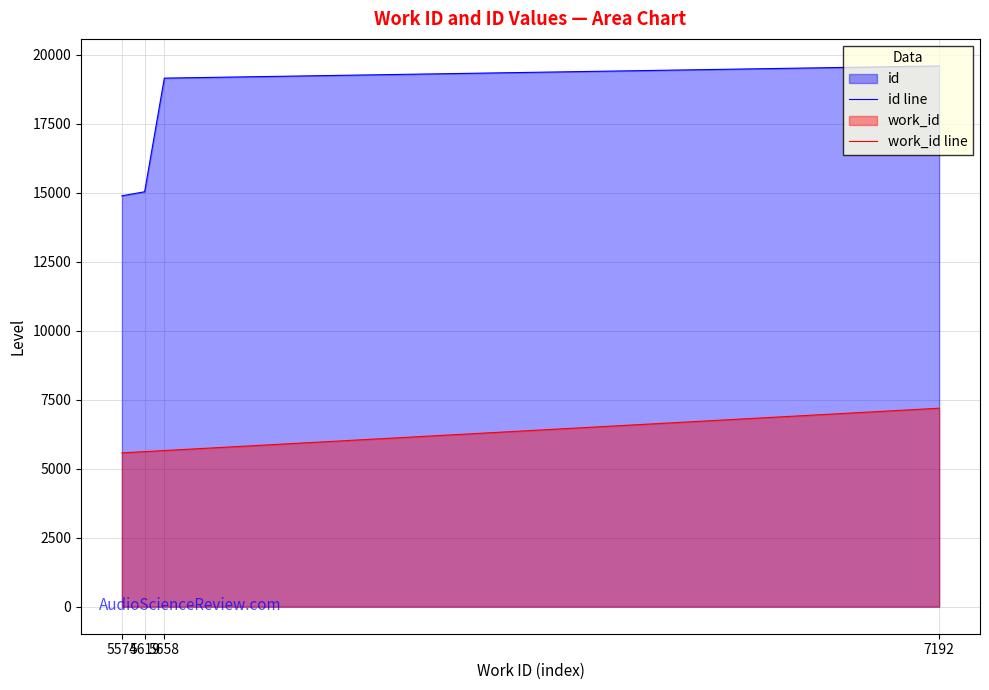

Is it true that id line equals 19154 at 5658?

True